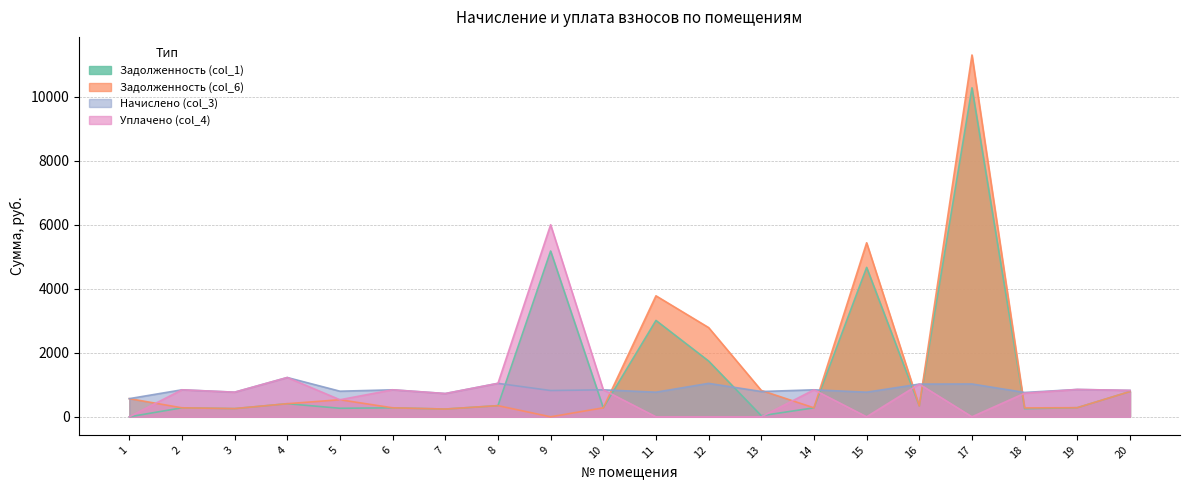

Reading right to left, extract all data points from this chart.

Задолженность (col_1): 788.9	284.8	253.5	10275.8	340.4	4667.0	280.7	33.9	1741.7	3010.5	281.1	5178.3	348.4	242.3	281.1	266.6	409.0	256.4	281.1	0.0
Задолженность (col_6): 788.9	284.8	277.9	11301.5	340.4	5436.1	280.7	824.0	2786.9	3779.6	281.1	0.0	348.4	242.3	281.1	533.3	409.2	256.4	281.1	567.5
Начислено (col_3): 824.9	854.3	760.5	1025.7	1021.8	769.1	843.4	790.1	1045.2	769.1	843.4	821.0	1045.2	727.0	843.4	799.9	1227.5	769.1	843.4	567.5
Уплачено (col_4): 824.9	854.3	736.1	0.0	1021.8	0.0	843.4	0.0	0.0	0.0	843.4	5999.3	1045.2	727.0	843.4	533.3	1227.4	769.1	843.4	0.0